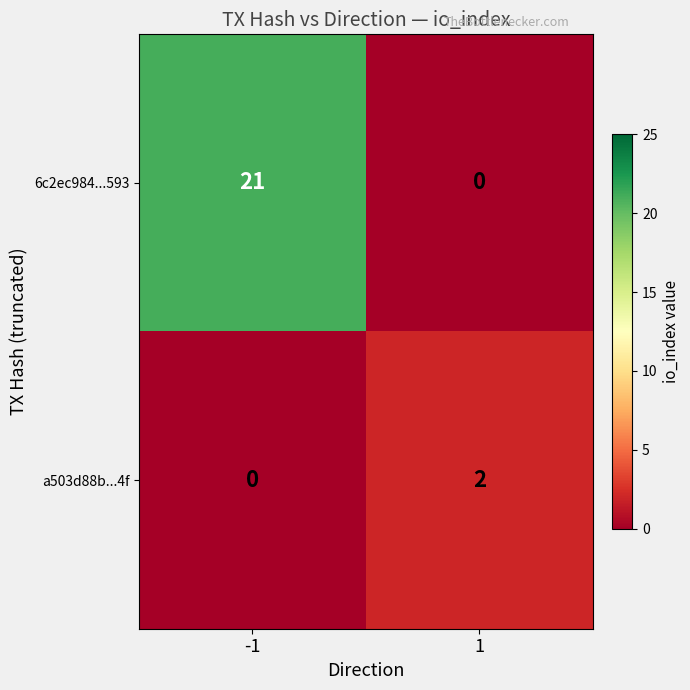

List the series in order of their overall mean, highest first.

6c2ec984...593, a503d88b...4f